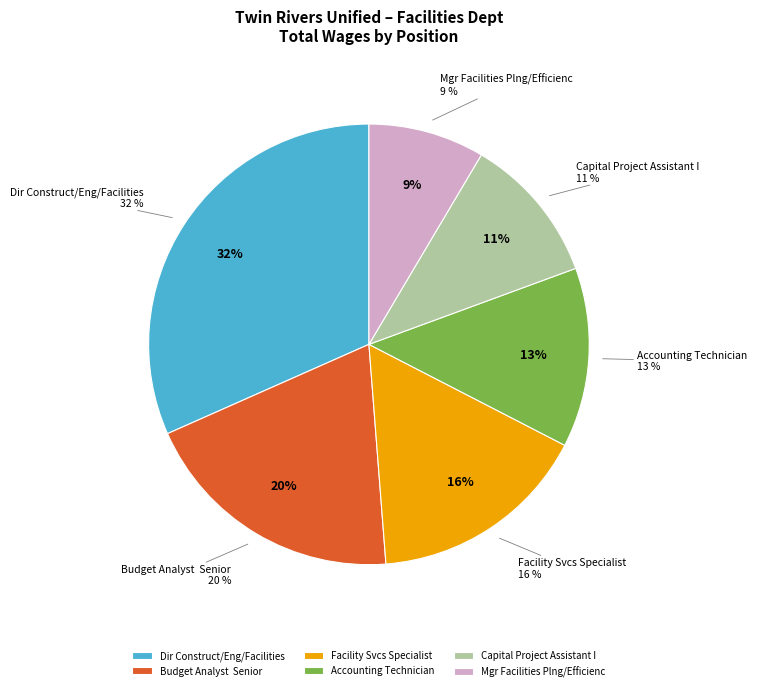

How many segments does this pie chart have?

6